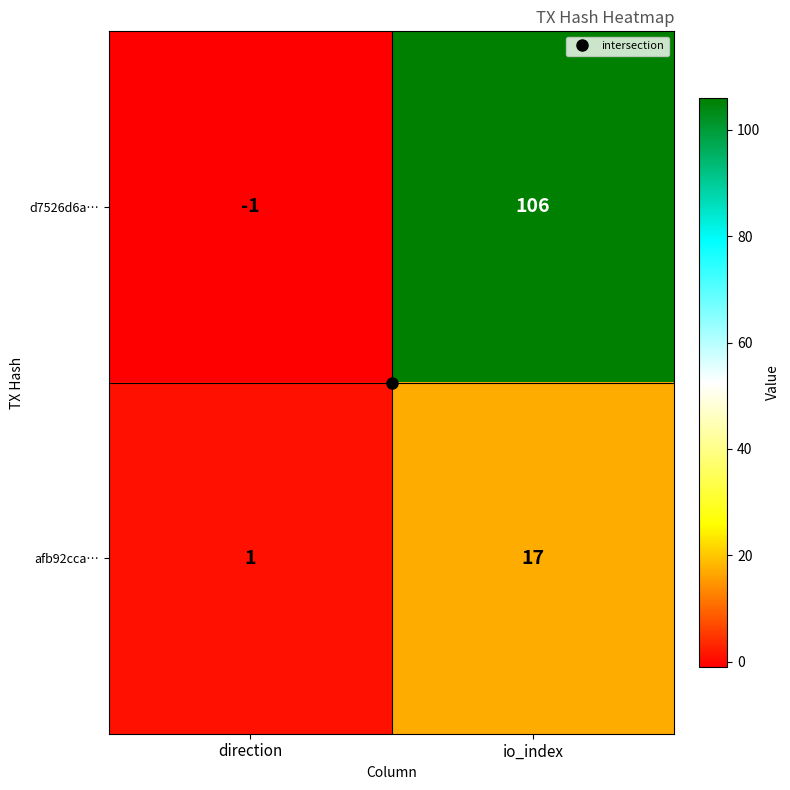

What is the difference between the d7526d6a… values at io_index and direction?

107